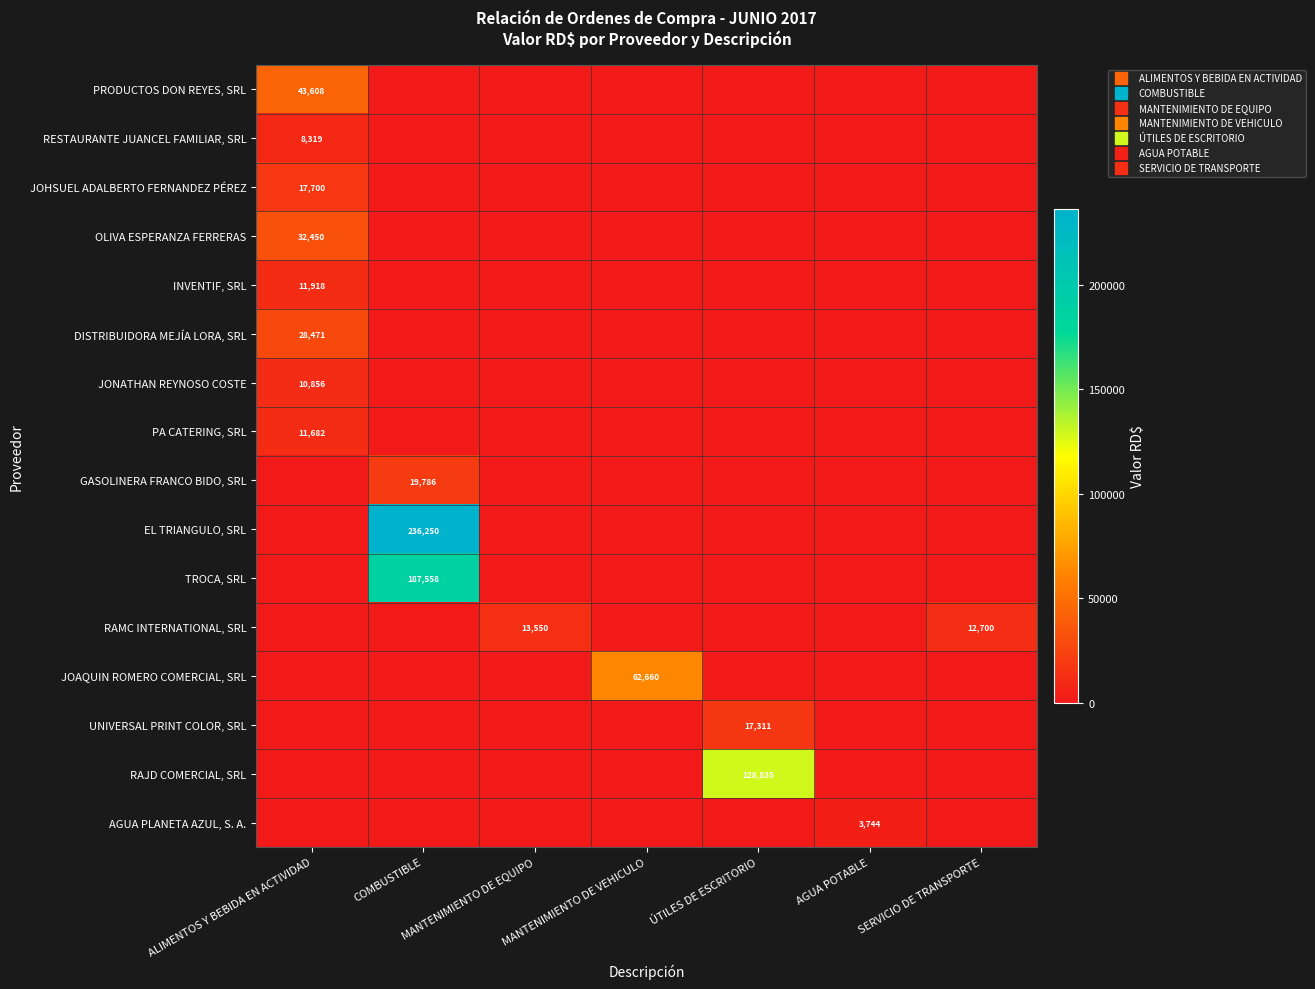

Which series has the largest range (max minus min)?

EL TRIANGULO, SRL